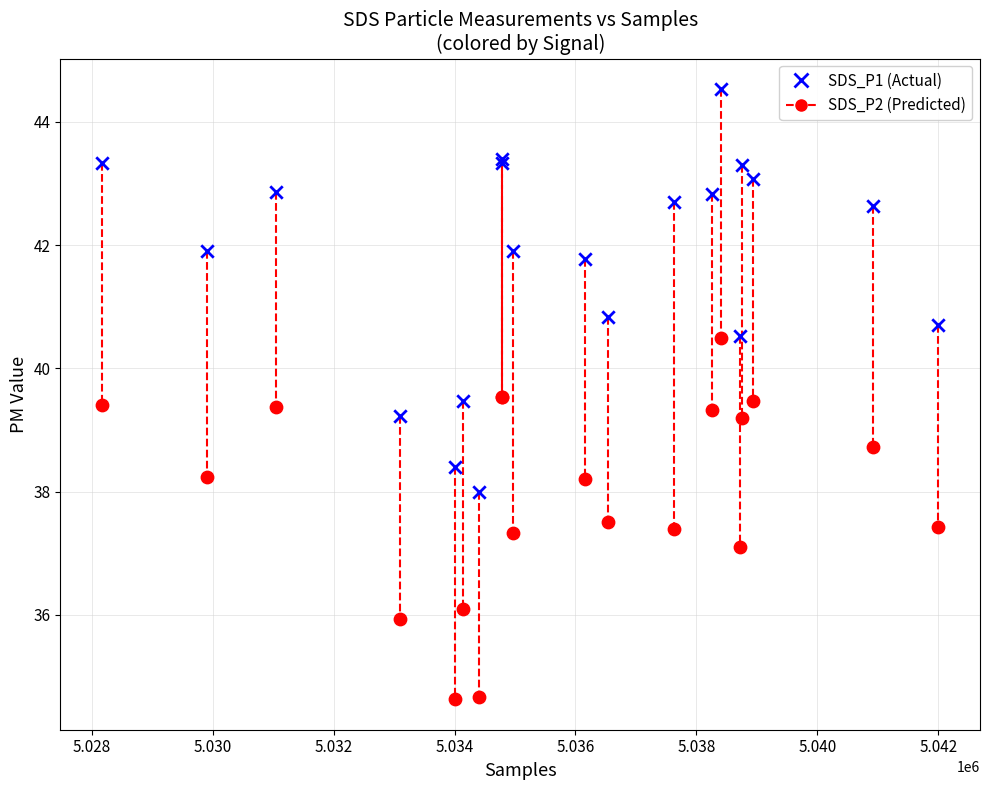

Which series has the largest Y range (max minus min)?

SDS_P1 (Actual)